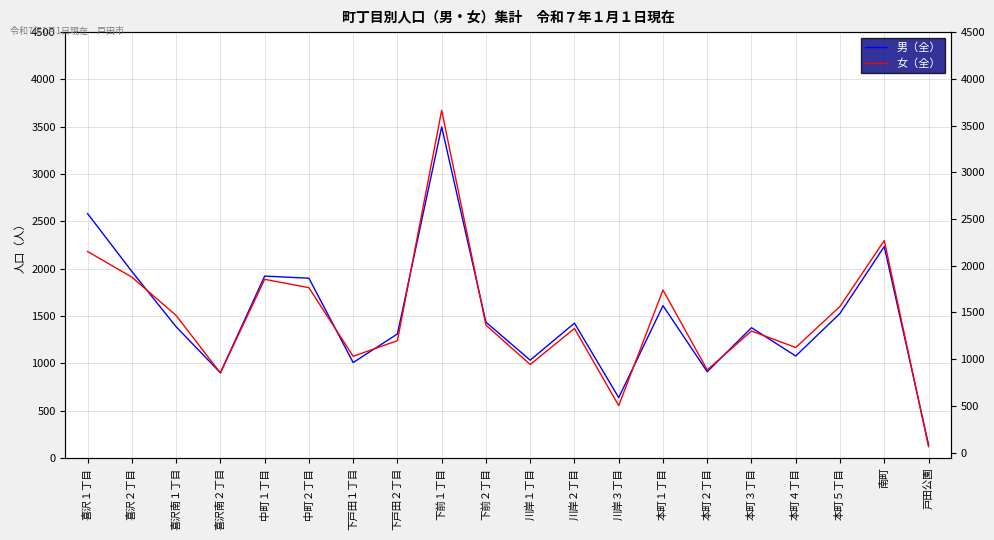

What is the sum of all 女（全） values?

29725